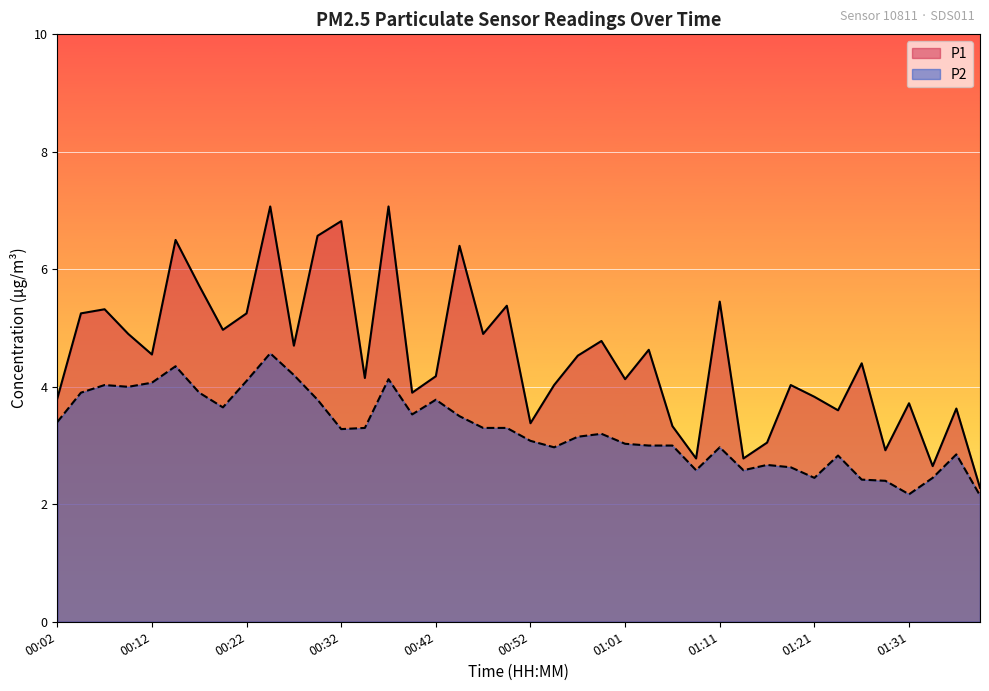

How many interior local peaks does the P1 series have?

14